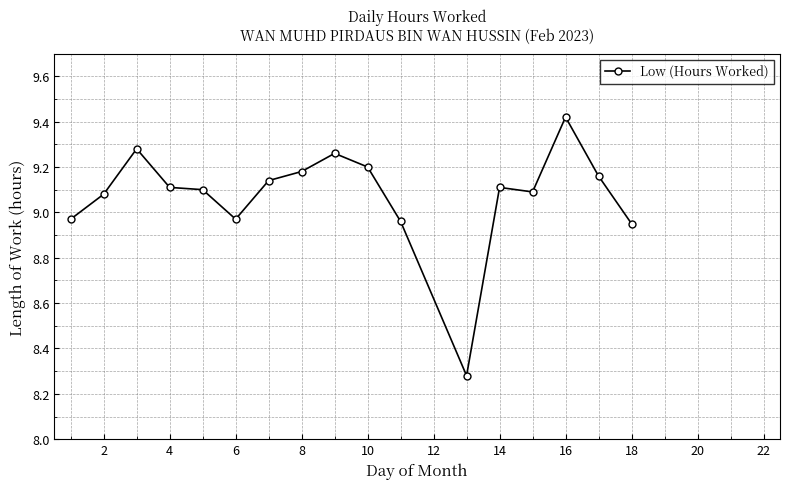

True or false: the data has more than 0 interior local peaks.

True